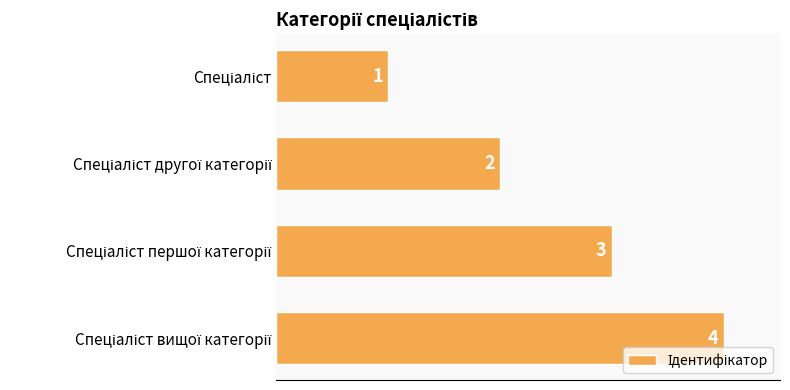

How many values are between 2 and 4?

3